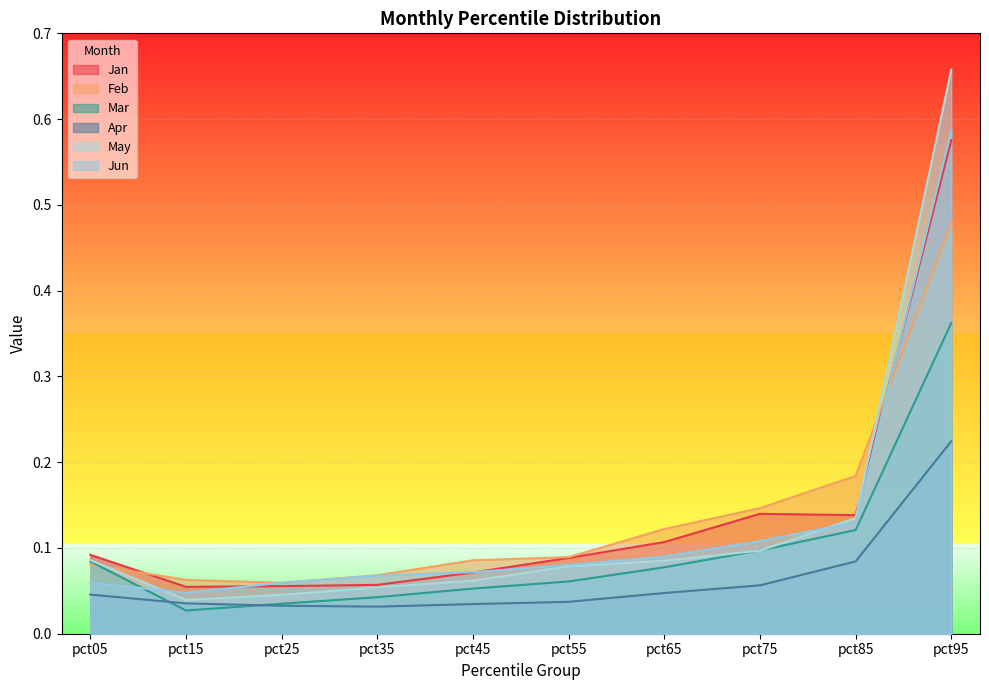

What is the difference between the Feb values at pct35 and pct75?

0.1